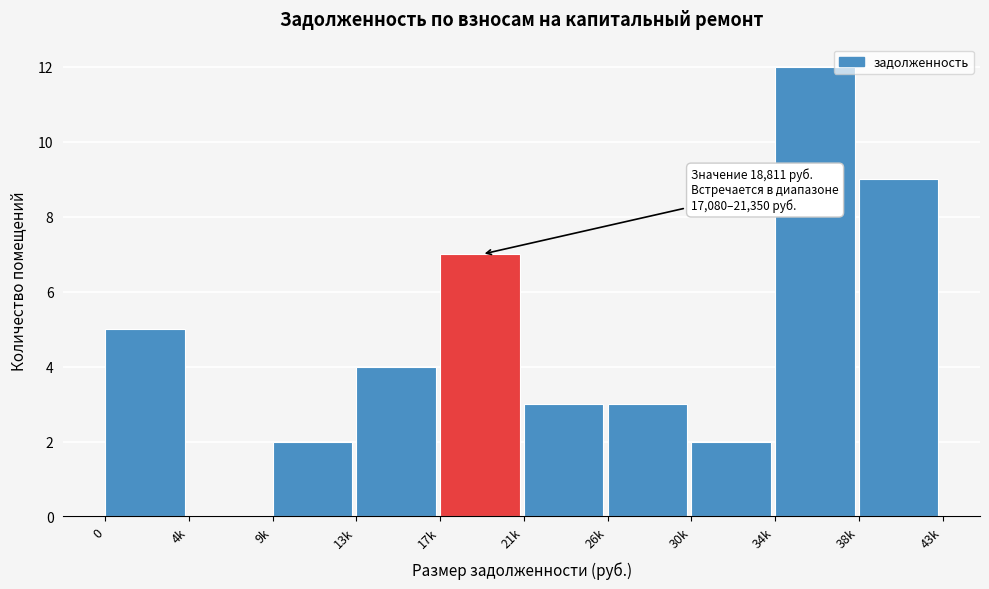

Reading left to right, transcribe all the data shown in this chart.

0=5	4k=0	9k=2	13k=4	17k=7	21k=3	26k=3	30k=2	34k=12	38k=9